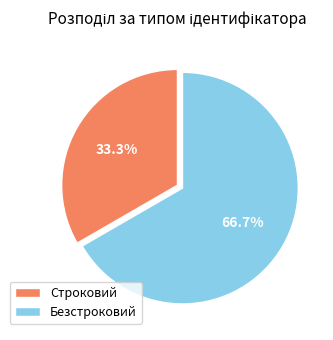

What percentage is the Строковий slice, to the nearest percent?

33%